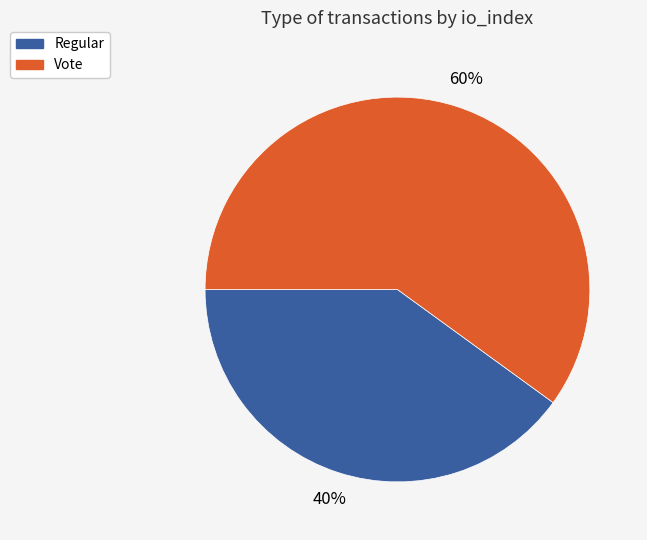

Combined, do Regular and Vote account for over 50%?

Yes